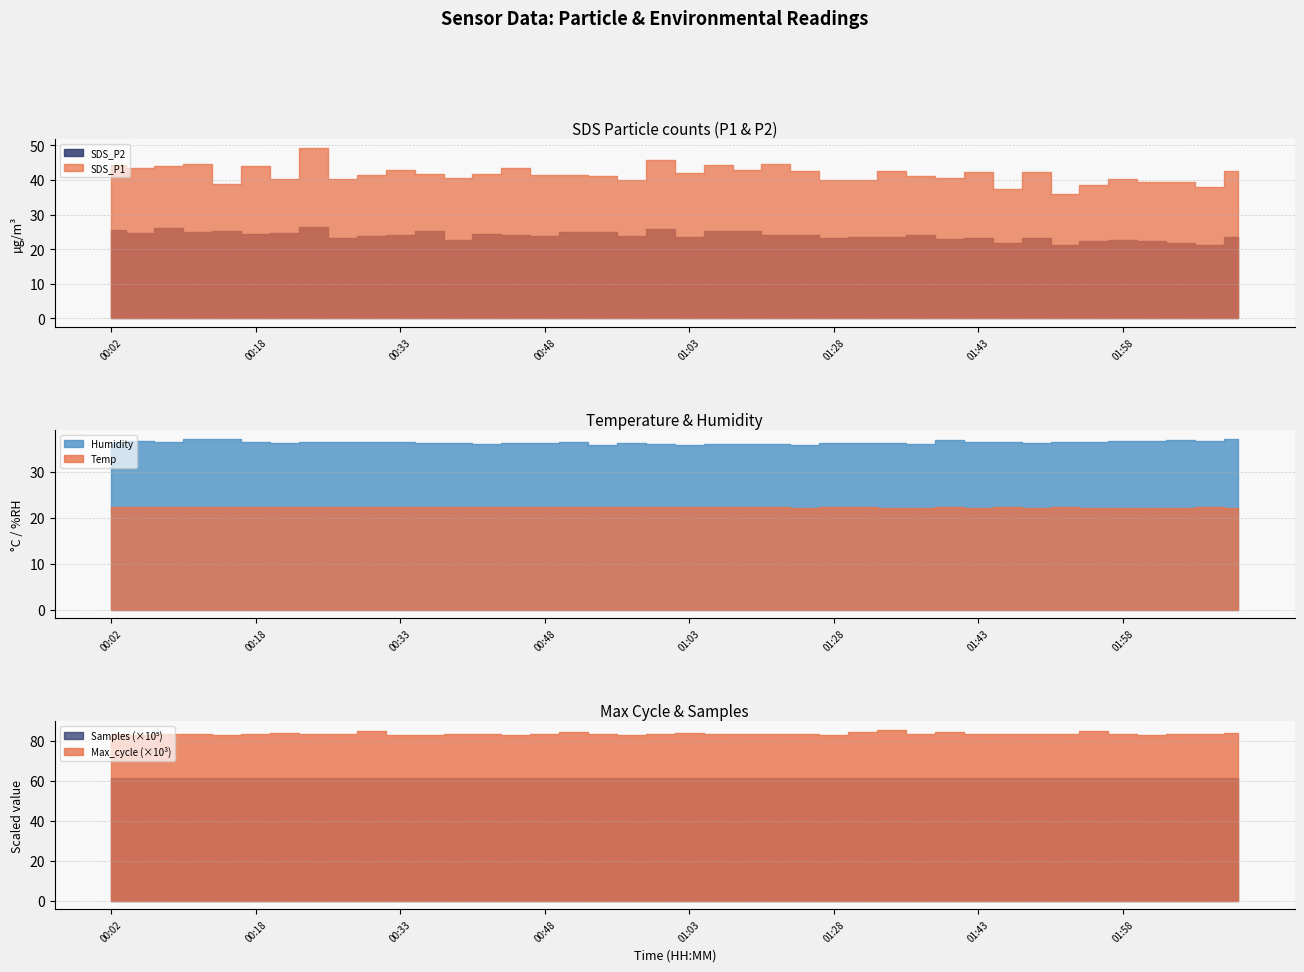

Reading left to right, transcribe all the data shown in this chart.

Temp: 00:02=22.4	00:05=22.4	00:08=22.4	00:12=22.4	00:15=22.4	00:18=22.4	00:21=22.3	00:24=22.3	00:27=22.3	00:30=22.3	00:33=22.3	00:36=22.3	00:39=22.3	00:42=22.3	00:45=22.3	00:48=22.3	00:51=22.3	00:54=22.3	00:57=22.3	01:00=22.3	01:03=22.3	01:06=22.3	01:09=22.3	01:12=22.3	01:25=22.2	01:28=22.3	01:31=22.3	01:34=22.2	01:37=22.2	01:40=22.3	01:43=22.2	01:46=22.3	01:49=22.2	01:52=22.3	01:55=22.2	01:58=22.2	02:01=22.2	02:04=22.2	02:07=22.3	02:10=22.2
Humidity: 00:02=36.4	00:05=36.8	00:08=36.4	00:12=37.1	00:15=37.1	00:18=36.6	00:21=36.2	00:24=36.5	00:27=36.5	00:30=36.4	00:33=36.6	00:36=36.3	00:39=36.3	00:42=36.1	00:45=36.3	00:48=36.2	00:51=36.5	00:54=35.9	00:57=36.2	01:00=36.0	01:03=35.9	01:06=36.1	01:09=36.1	01:12=36.1	01:25=35.8	01:28=36.2	01:31=36.2	01:34=36.3	01:37=36.1	01:40=36.9	01:43=36.6	01:46=36.5	01:49=36.3	01:52=36.4	01:55=36.6	01:58=36.7	02:01=36.7	02:04=36.9	02:07=36.8	02:10=37.2
SDS_P2: 00:02=25.4	00:05=24.6	00:08=26.2	00:12=24.9	00:15=25.1	00:18=24.4	00:21=24.6	00:24=26.4	00:27=23.4	00:30=23.9	00:33=24.2	00:36=25.3	00:39=22.8	00:42=24.3	00:45=24.0	00:48=23.8	00:51=25.0	00:54=24.9	00:57=23.9	01:00=25.9	01:03=23.6	01:06=25.2	01:09=25.2	01:12=24.1	01:25=24.1	01:28=23.2	01:31=23.5	01:34=23.4	01:37=24.2	01:40=23.1	01:43=23.2	01:46=21.7	01:49=23.3	01:52=21.1	01:55=22.3	01:58=22.8	02:01=22.5	02:04=21.8	02:07=21.3	02:10=23.7
SDS_P1: 00:02=44.3	00:05=43.4	00:08=44.0	00:12=44.5	00:15=39.0	00:18=43.9	00:21=40.2	00:24=49.4	00:27=40.2	00:30=41.6	00:33=43.0	00:36=41.7	00:39=40.6	00:42=41.9	00:45=43.5	00:48=41.4	00:51=41.5	00:54=41.3	00:57=40.0	01:00=45.9	01:03=42.1	01:06=44.5	01:09=42.9	01:12=44.5	01:25=42.7	01:28=39.9	01:31=40.0	01:34=42.6	01:37=41.1	01:40=40.6	01:43=42.4	01:46=37.5	01:49=42.2	01:52=35.8	01:55=38.5	01:58=40.4	02:01=39.4	02:04=39.5	02:07=38.1	02:10=42.5
Max_cycle: 00:02=83119.0	00:05=82792.0	00:08=83444.0	00:12=83465.0	00:15=82862.0	00:18=83187.0	00:21=83972.0	00:24=83508.0	00:27=83509.0	00:30=84893.0	00:33=83086.0	00:36=83084.0	00:39=83152.0	00:42=83469.0	00:45=82974.0	00:48=83146.0	00:51=84307.0	00:54=83233.0	00:57=83019.0	01:00=83360.0	01:03=84020.0	01:06=83550.0	01:09=83241.0	01:12=83382.0	01:25=83255.0	01:28=83032.0	01:31=84145.0	01:34=85427.0	01:37=83206.0	01:40=84386.0	01:43=83487.0	01:46=83534.0	01:49=83425.0	01:52=83475.0	01:55=84973.0	01:58=83224.0	02:01=83003.0	02:04=83229.0	02:07=83217.0	02:10=83869.0
Samples: 00:02=6153921.0	00:05=6154194.0	00:08=6140325.0	00:12=6156428.0	00:15=6144723.0	00:18=6154586.0	00:21=6158033.0	00:24=6152805.0	00:27=6147616.0	00:30=6153592.0	00:33=6154052.0	00:36=6145785.0	00:39=6138041.0	00:42=6139063.0	00:45=6153886.0	00:48=6137663.0	00:51=6148582.0	00:54=6155954.0	00:57=6151230.0	01:00=6156410.0	01:03=6153685.0	01:06=6153783.0	01:09=6153700.0	01:12=6155245.0	01:25=6157139.0	01:28=6150092.0	01:31=6156121.0	01:34=6153821.0	01:37=6152586.0	01:40=6153774.0	01:43=6153485.0	01:46=6153093.0	01:49=6153206.0	01:52=6155271.0	01:55=6151178.0	01:58=6153730.0	02:01=6153012.0	02:04=6150088.0	02:07=6136804.0	02:10=6151770.0